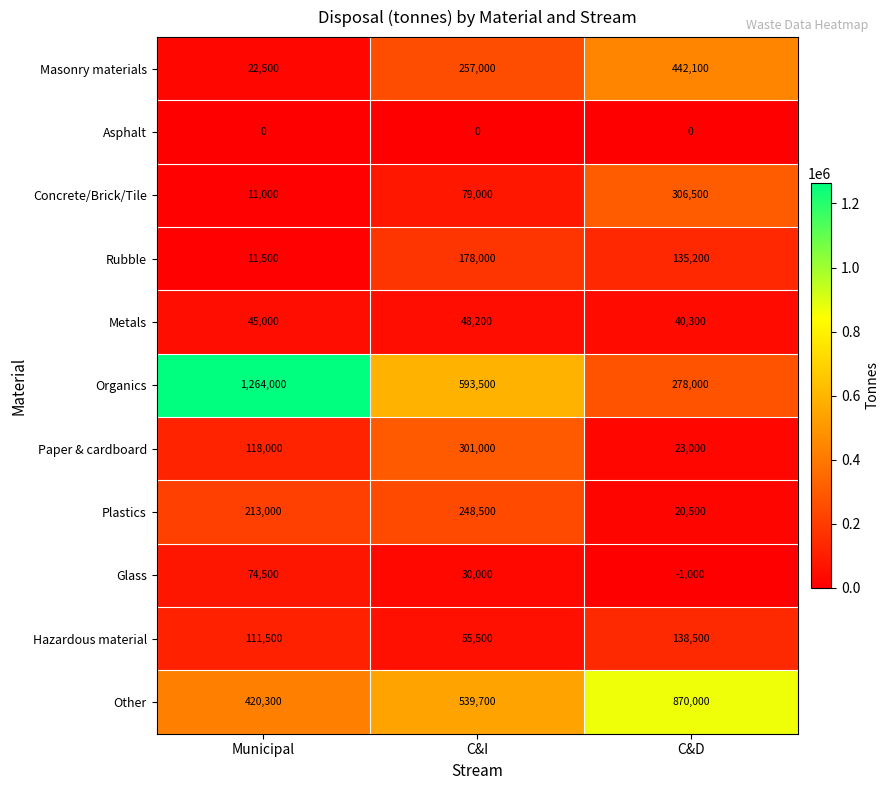

At which category does the chart reach its peak across all series?

Municipal